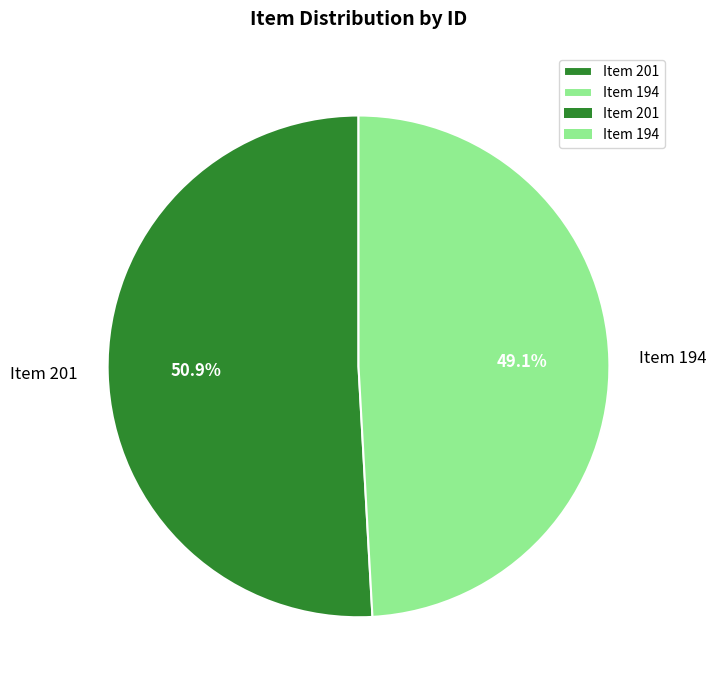

The Item 201 slice represents 51% of the pie. True or false?

True